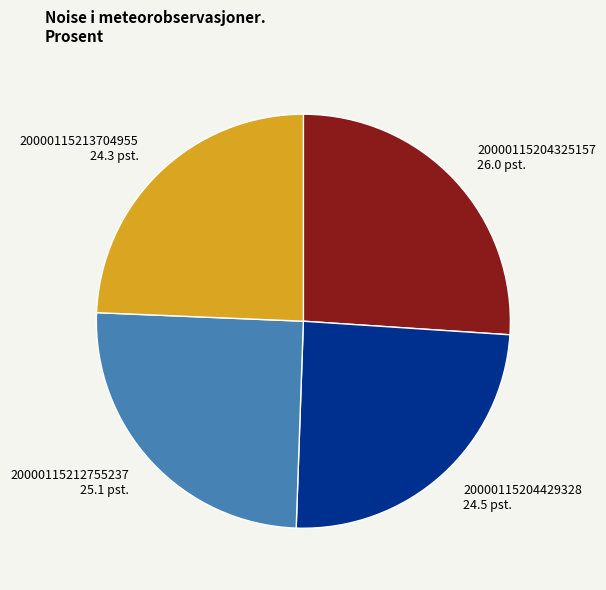

Does 20000115213704955 account for over 50% of the chart?

No